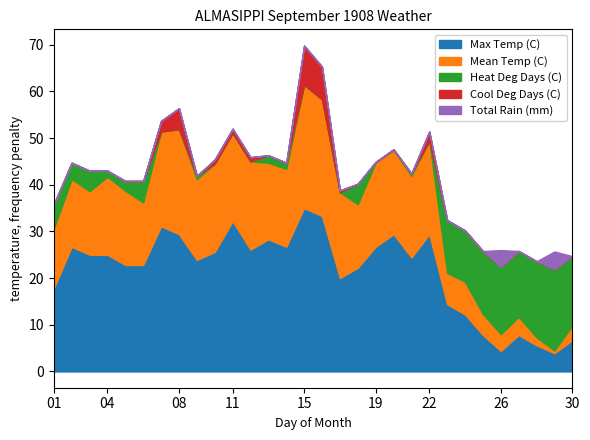

List the labels in order of Heat Deg Days (C) value, largest first.

29, 28, 30, 26, 27, 25, 23, 24, 01, 06, 03, 18, 02, 05, 13, 04, 14, 09, 21, 07, 08, 10, 11, 12, 15, 16, 17, 19, 20, 22